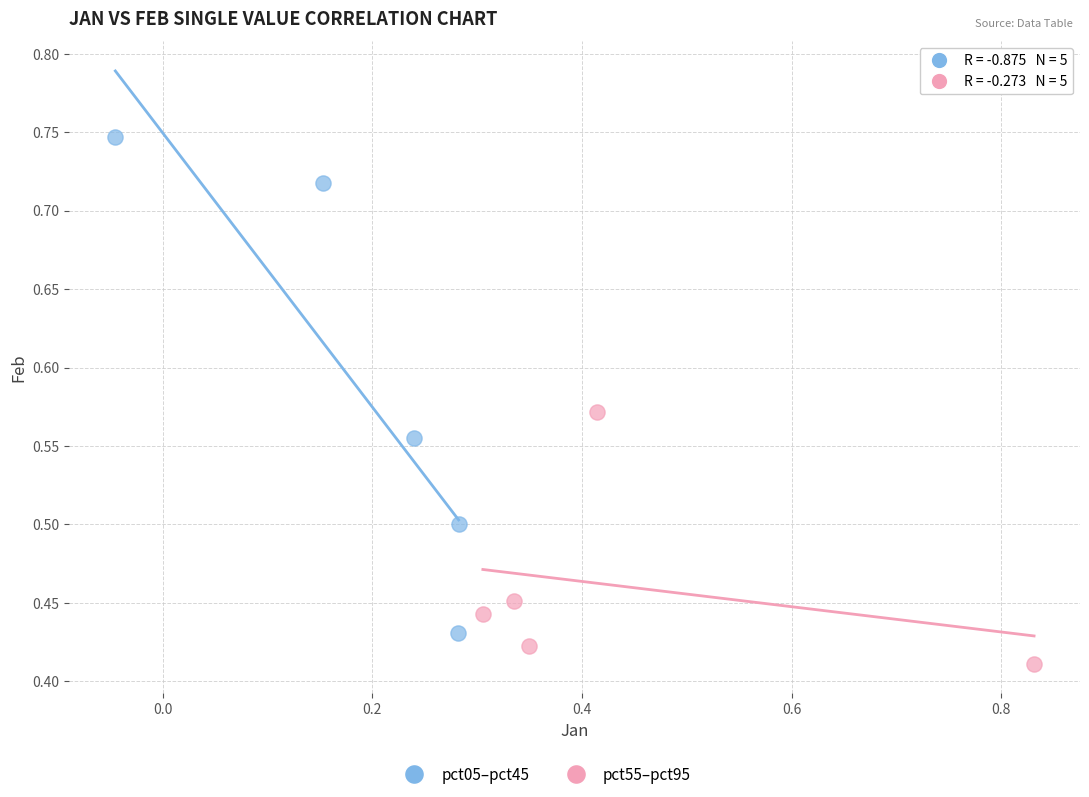

Which series has the largest Y range (max minus min)?

pct05–pct45